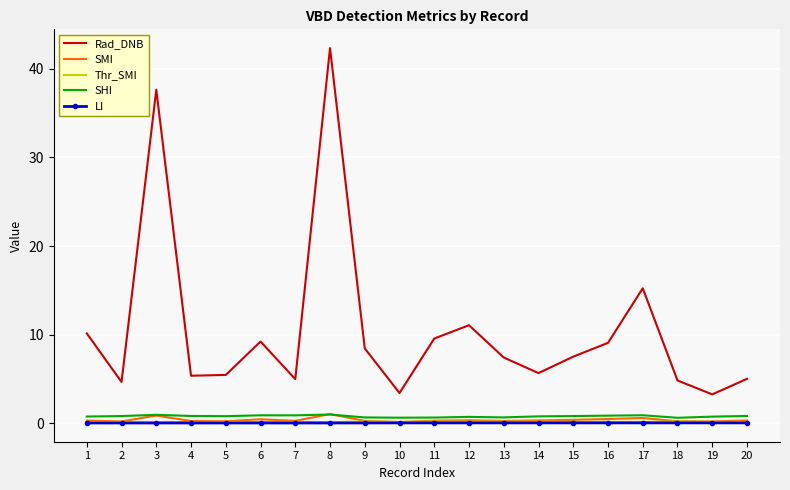

True or false: LI and Rad_DNB intersect in this chart.

False